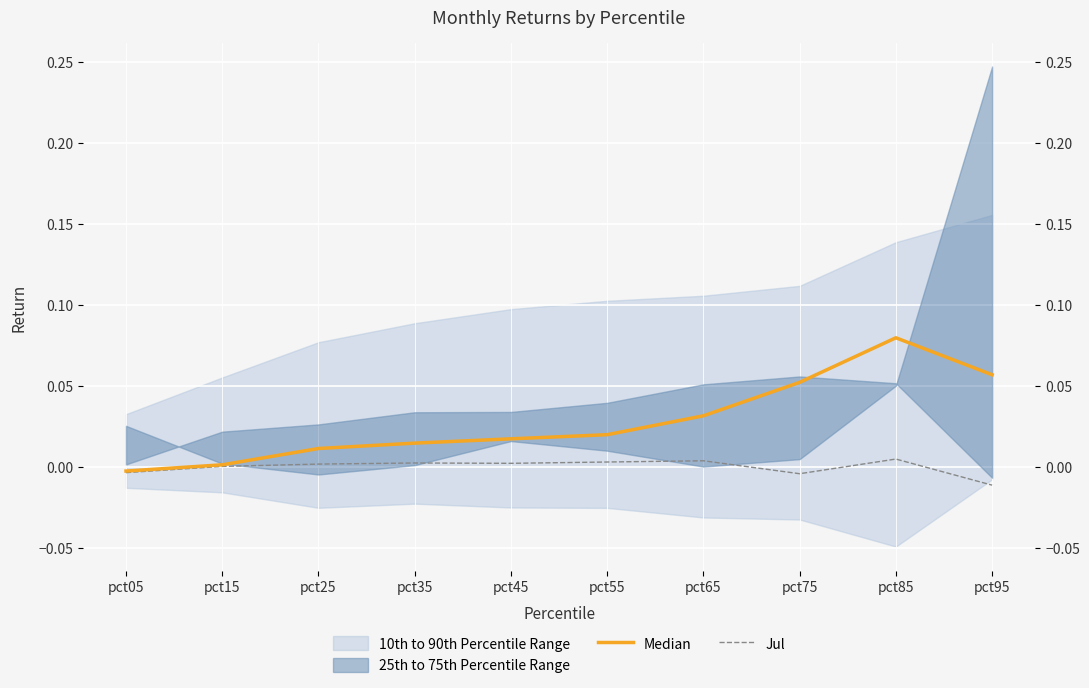

Rank the series by their average value, from highest to lowest.

Median, Jul